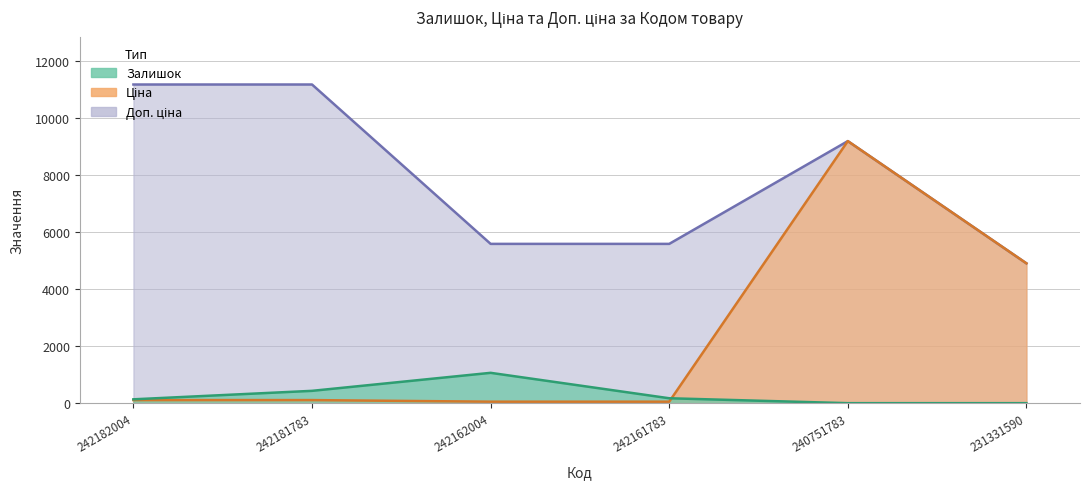

True or false: Залишок and Доп. ціна intersect in this chart.

False